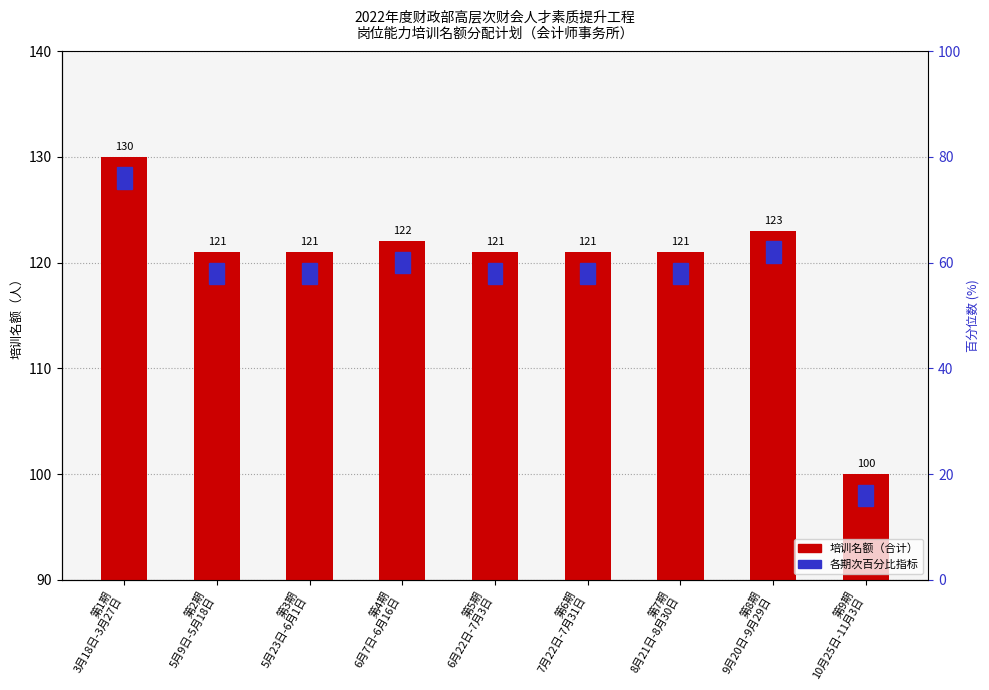

What is the smallest value displayed?

100